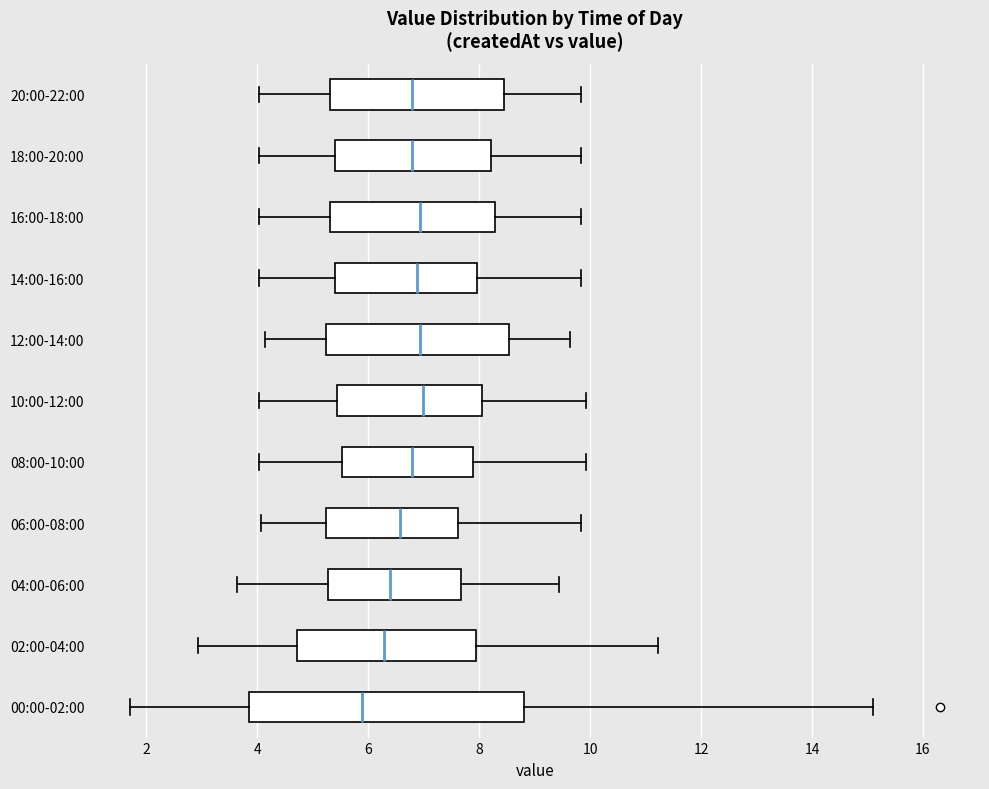

Where does the median line of the box for 08:00-10:00 sit on the x-axis? The values are not printed on the chart, so give them approximately, as read against the axis.

6.8